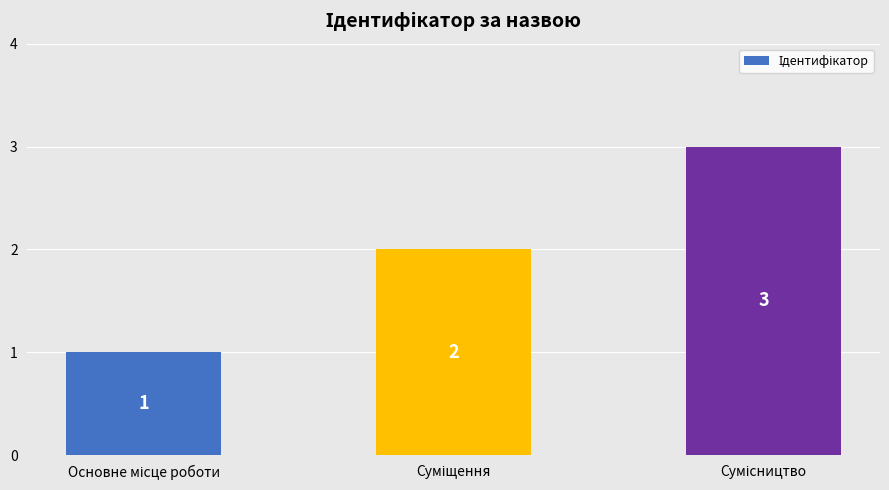

How many values are between 1 and 3?

3